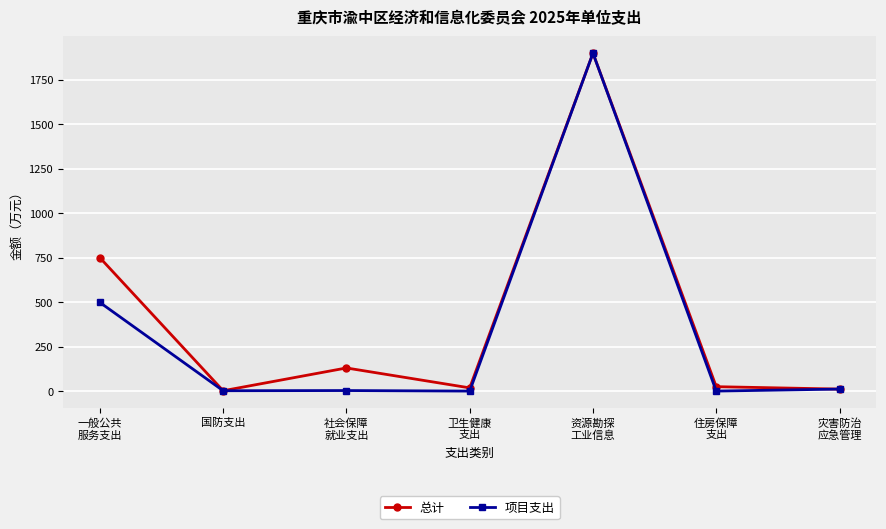

At which category is the sum across all series the highest?

资源勘探
工业信息